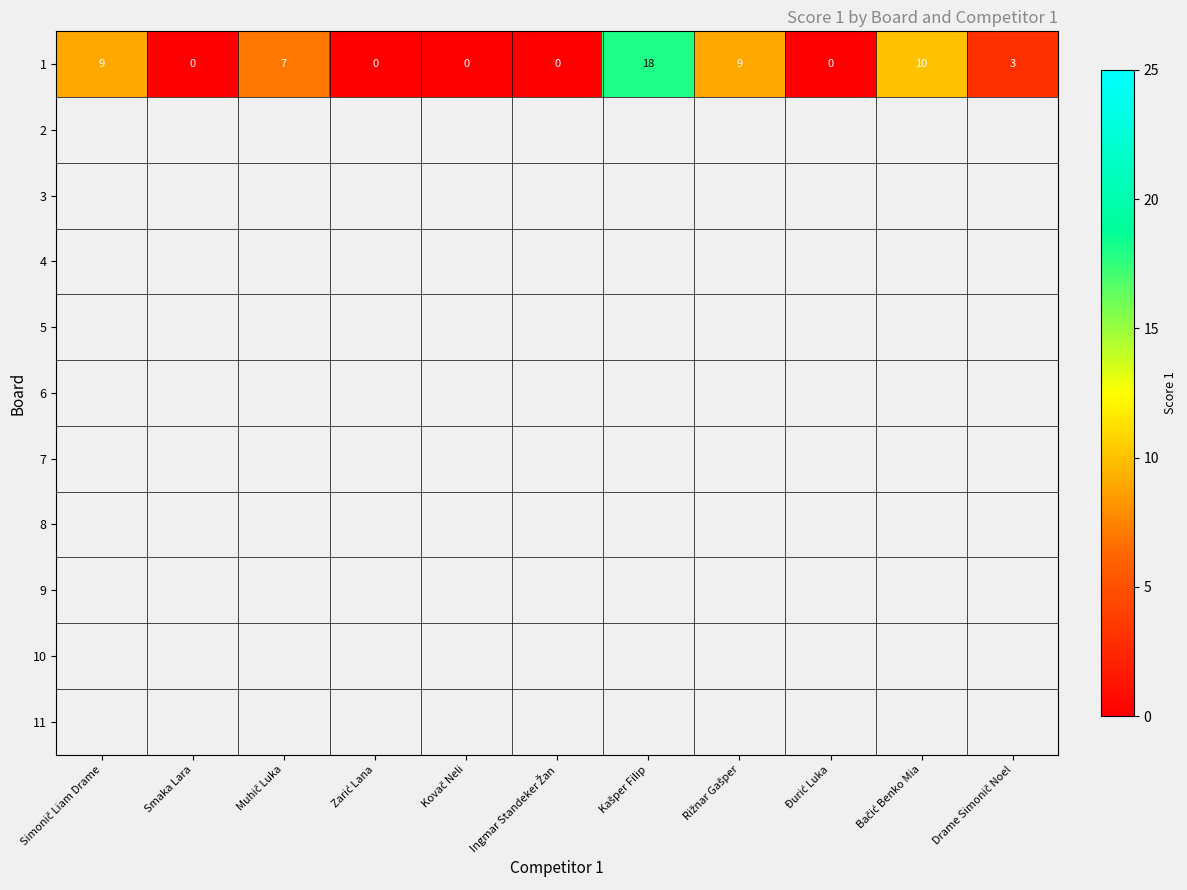

List the labels in order of value, smallest first.

Smaka Lara, Zarić Lana, Kovač Neli, Ingmar Standeker Žan, Đurić Luka, Drame Simonič Noel, Muhič Luka, Simonič Liam Drame, Rižnar Gašper, Bačić Benko Mia, Kašper Filip